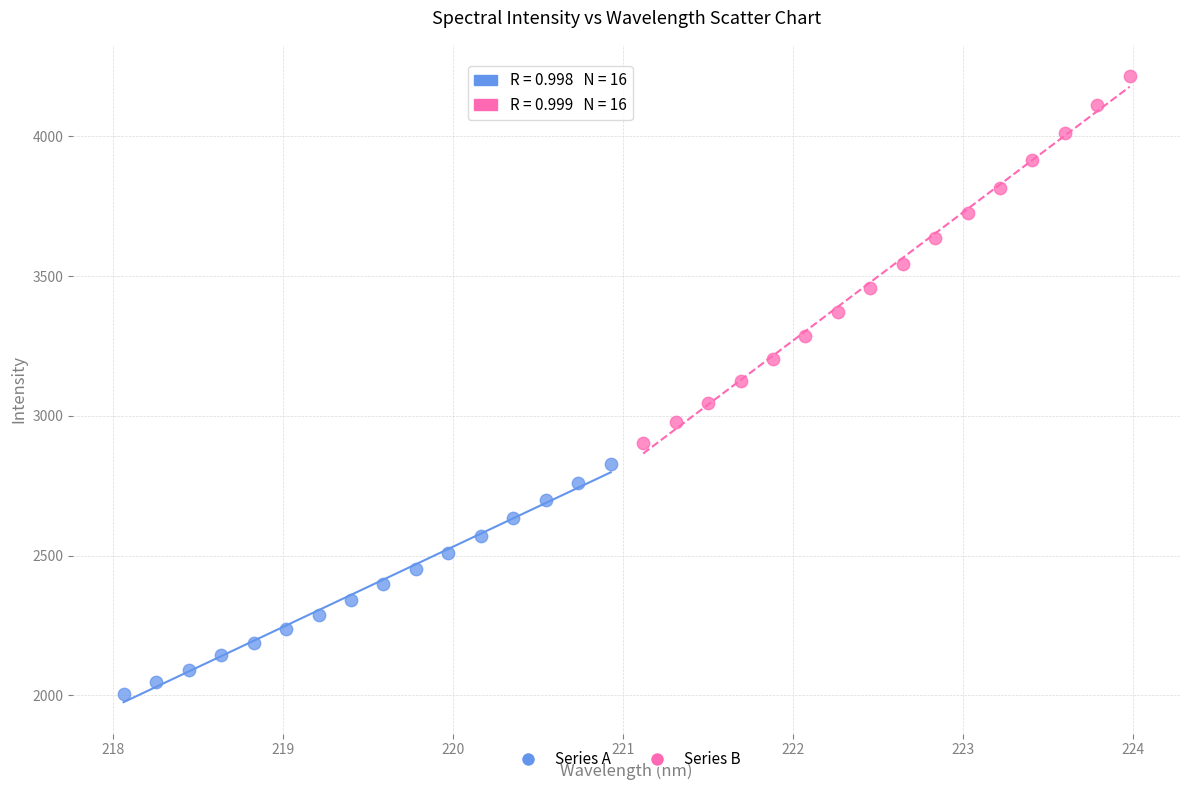

Which series reaches the minimum Y coordinate?

Series A